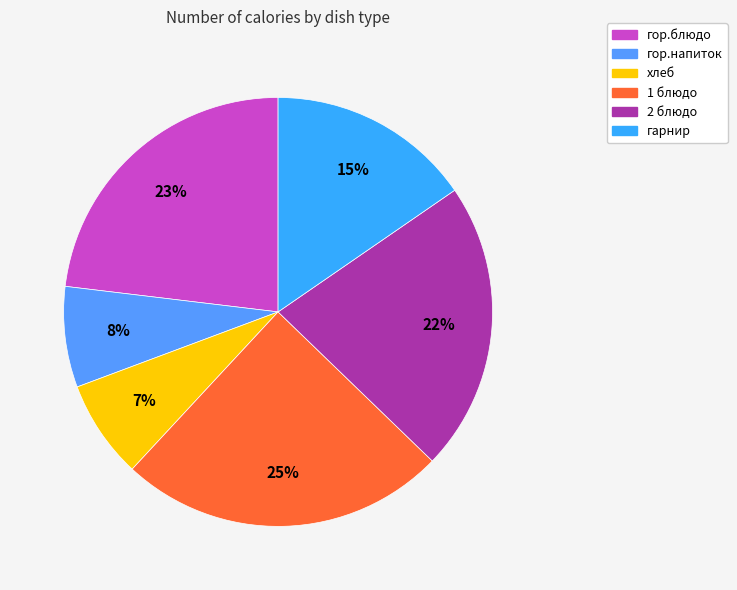

To the nearest percent, what is the average slice percentage?

17%